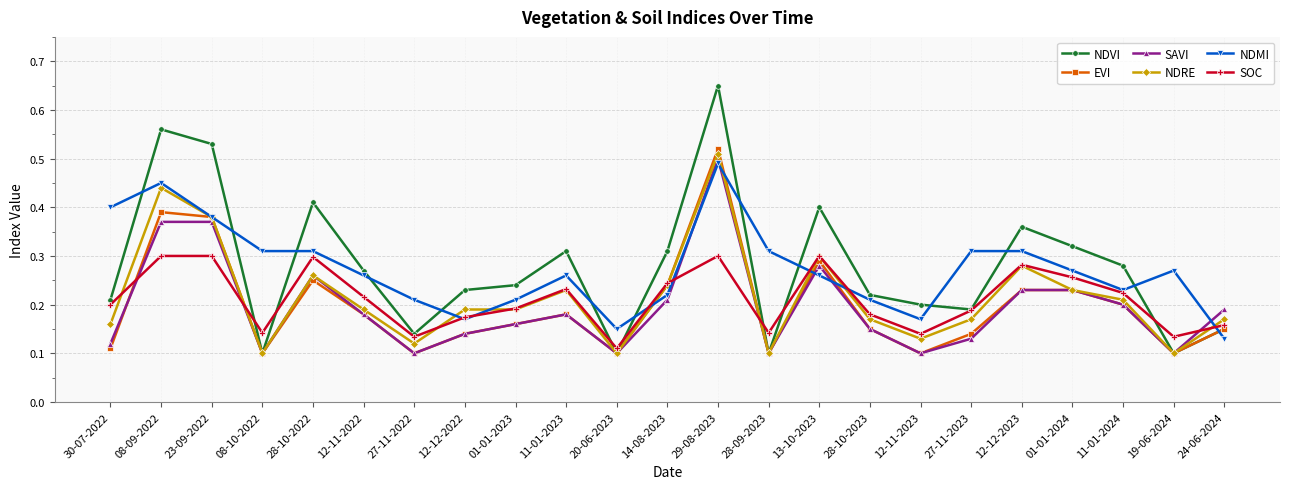

True or false: SOC has a value of 0.3 at 28-09-2023.

False